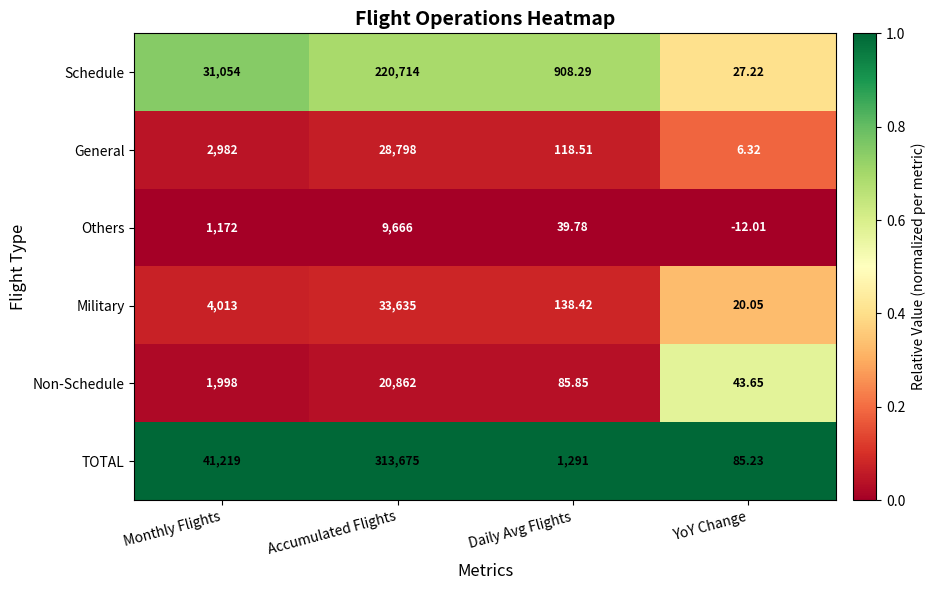

At which category is the sum across all series the highest?

Accumulated Flights